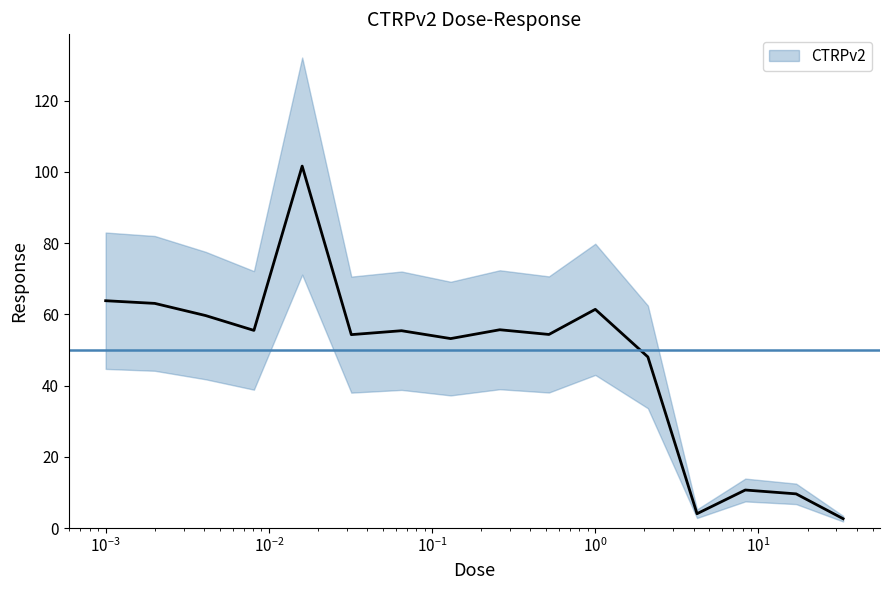

What is the difference between the second highest and second lowest values?

59.8